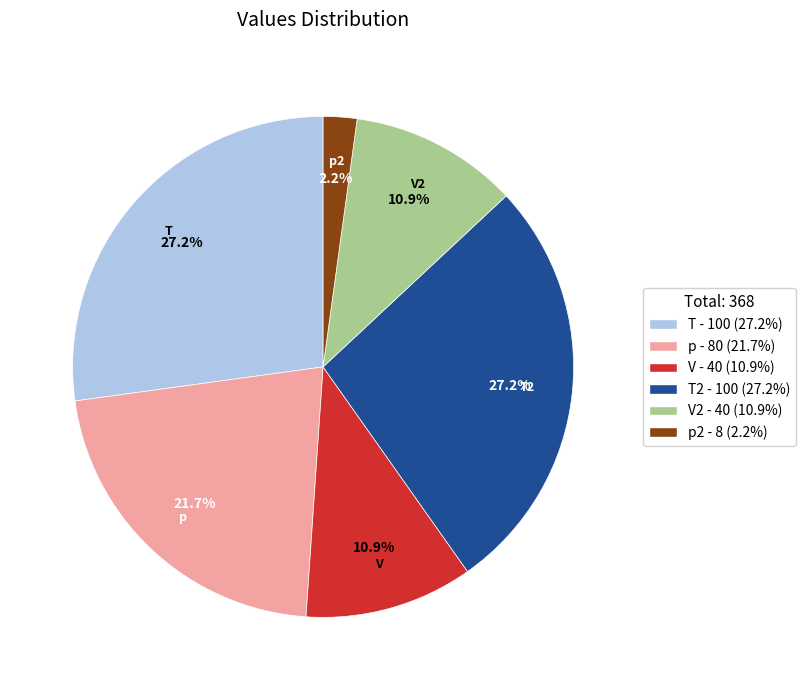

Is there a majority slice in this chart?

No